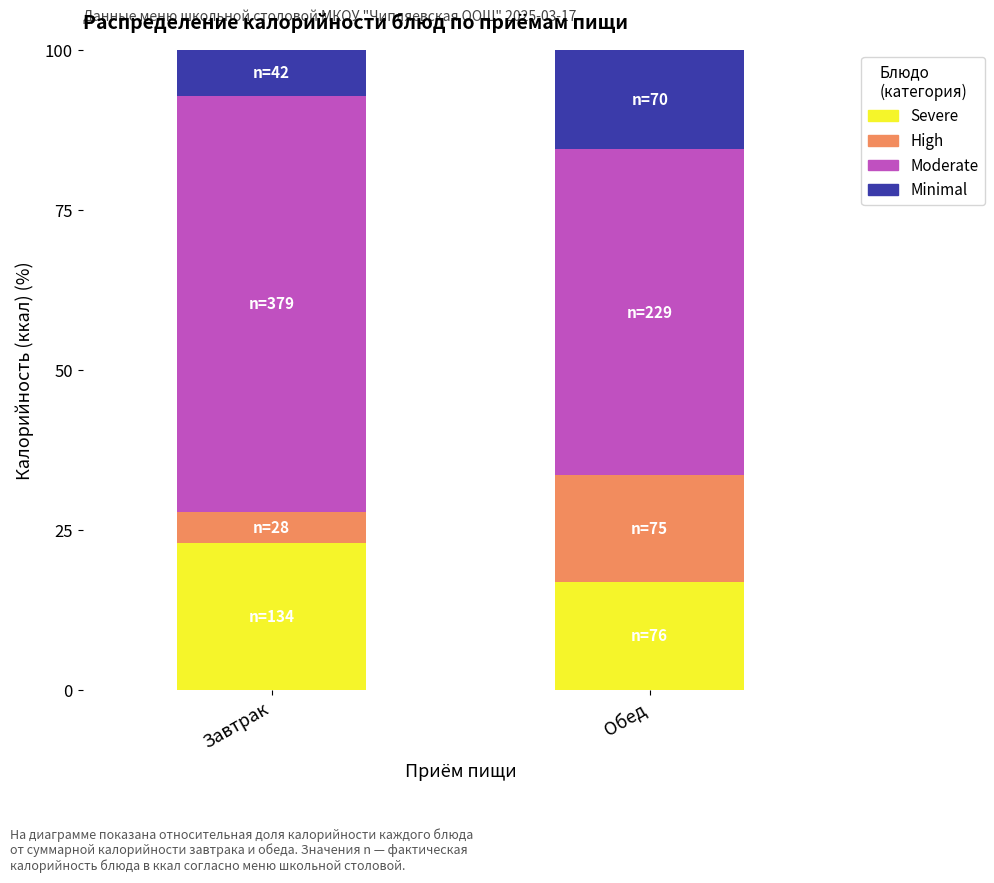

Reading right to left, list the values for the Severe series.

16.9	23.0